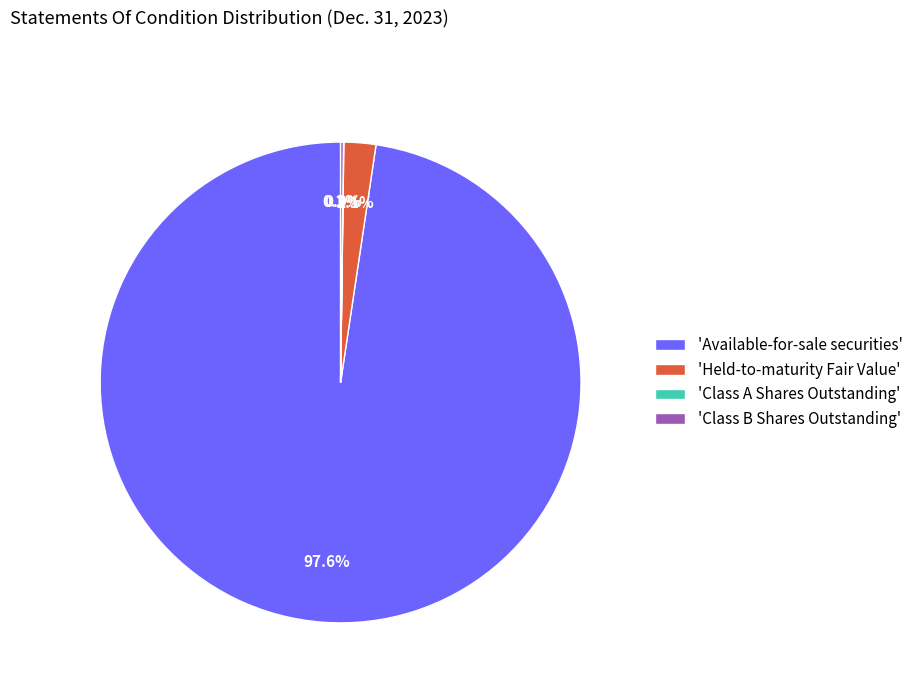

Which slice is the largest?

'Available-for-sale securities'